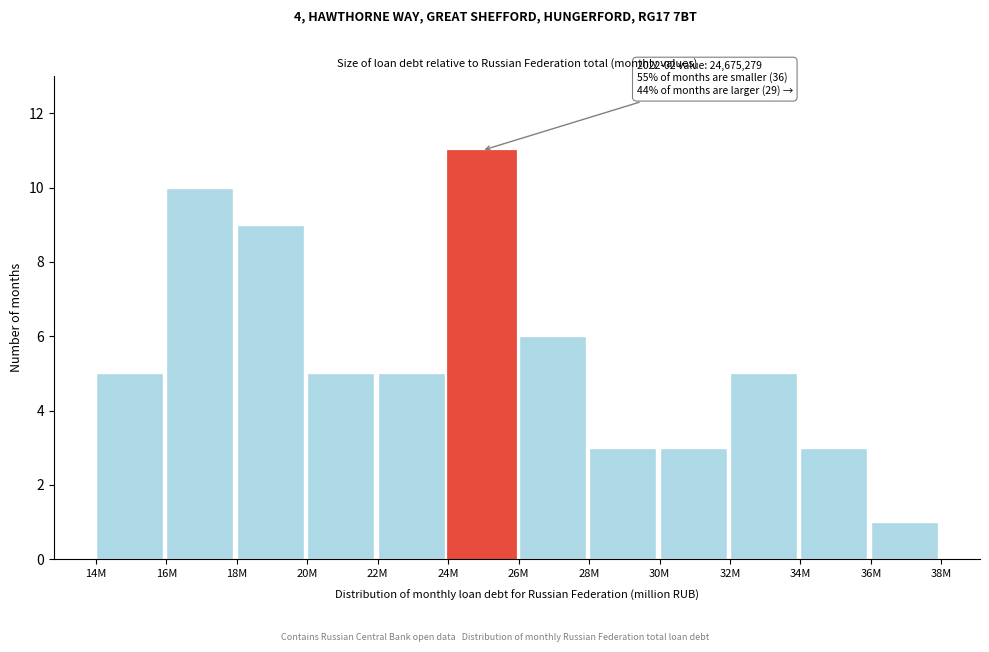

Reading left to right, extract all data points from this chart.

14M=5	16M=10	18M=9	20M=5	22M=5	24M=11	26M=6	28M=3	30M=3	32M=5	34M=3	36M=1